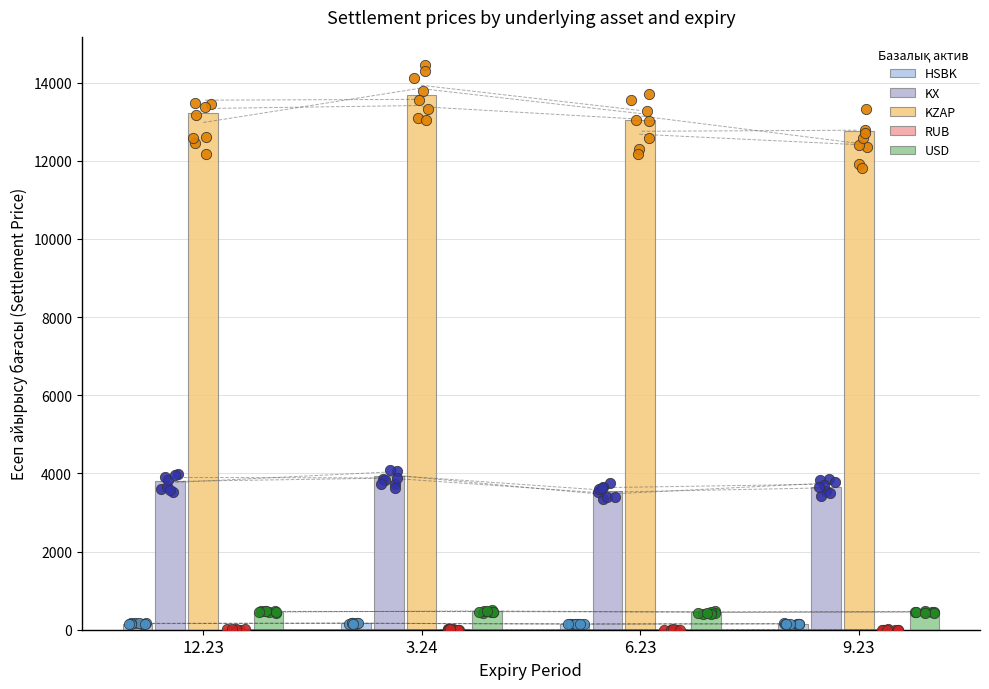

What are all the series names shown in the legend?

HSBK, KX, KZAP, RUB, USD